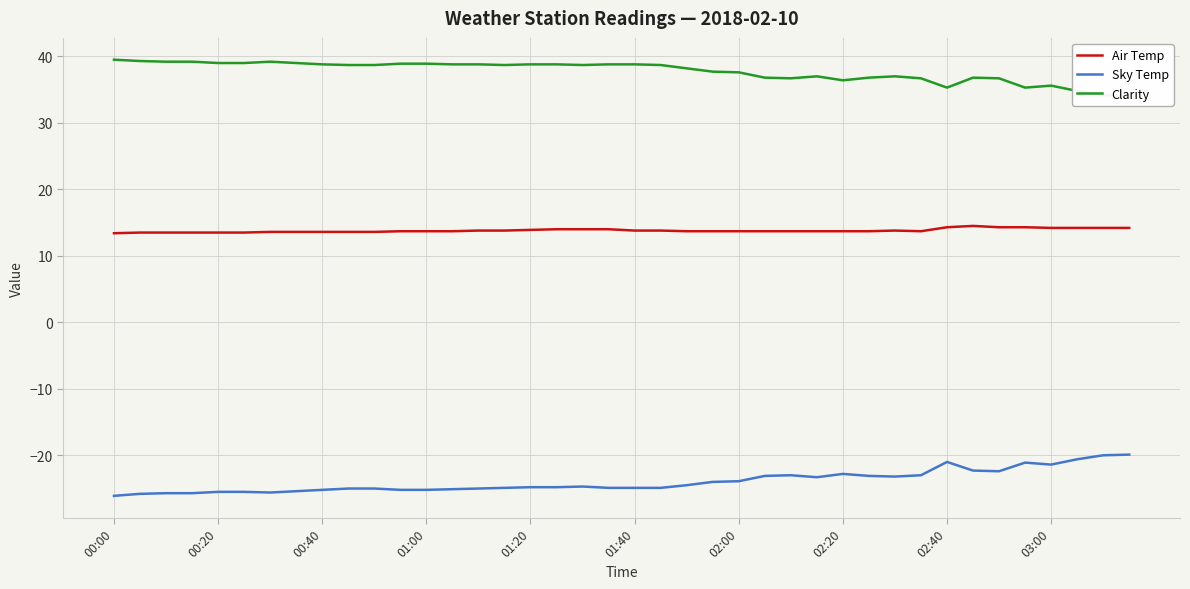

True or false: Sky Temp and Clarity cross at least once.

False